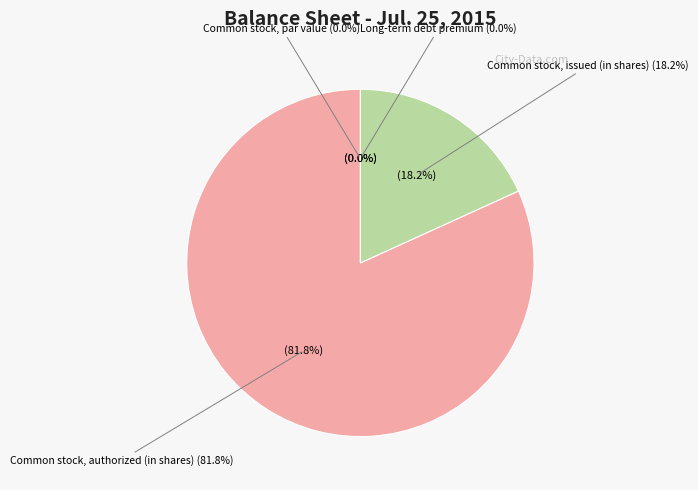

Which category has the biggest portion of the pie?

Common stock, authorized (in shares)